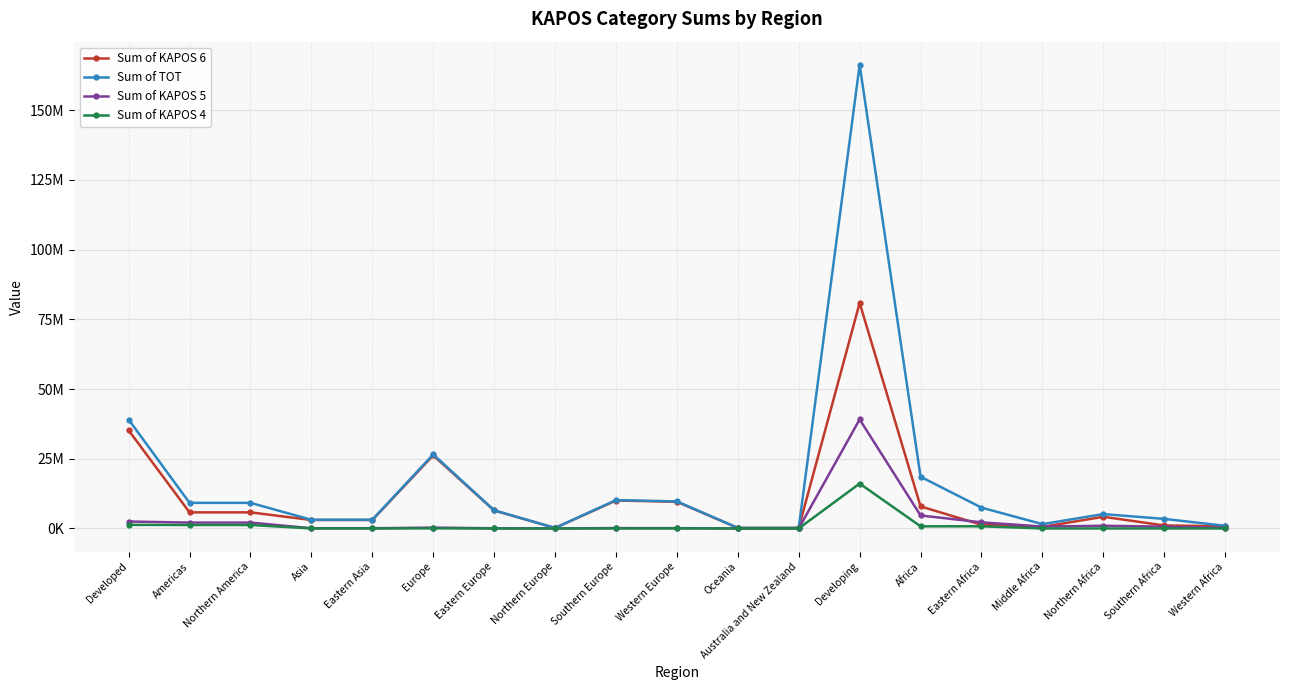

Reading left to right, extract all data points from this chart.

Sum of KAPOS 6: 35198836	5771089	5771089	3029750	3029750	26207674	6442646	179159	10017615	9568254	190323	190323	80877442	7909088	1320513	560192	4182596	1074926	770861
Sum of TOT: 39044863	9180461	9180461	3117611	3117611	26554527	6508718	179341	10170012	9696456	192264	192264	166241737	18544005	7469449	1549193	5152520	3427119	945724
Sum of KAPOS 5: 2492122	2105672	2105672	80152	80152	304357	65571	182	135438	103166	1941	1941	39105274	4663354	2191016	682443	964237	650795	174863
Sum of KAPOS 4: 1294438	1244882	1244882	7706	7706	41850	500	0	16681	24669	0	0	16092743	771114	770988	0	0	126	0